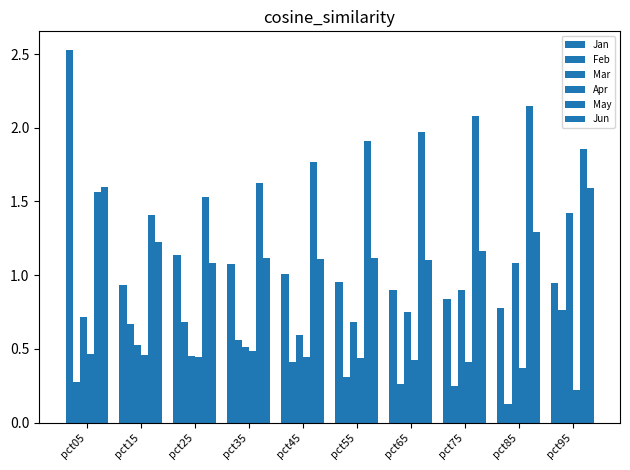

Which series has the largest total across all categories?

May